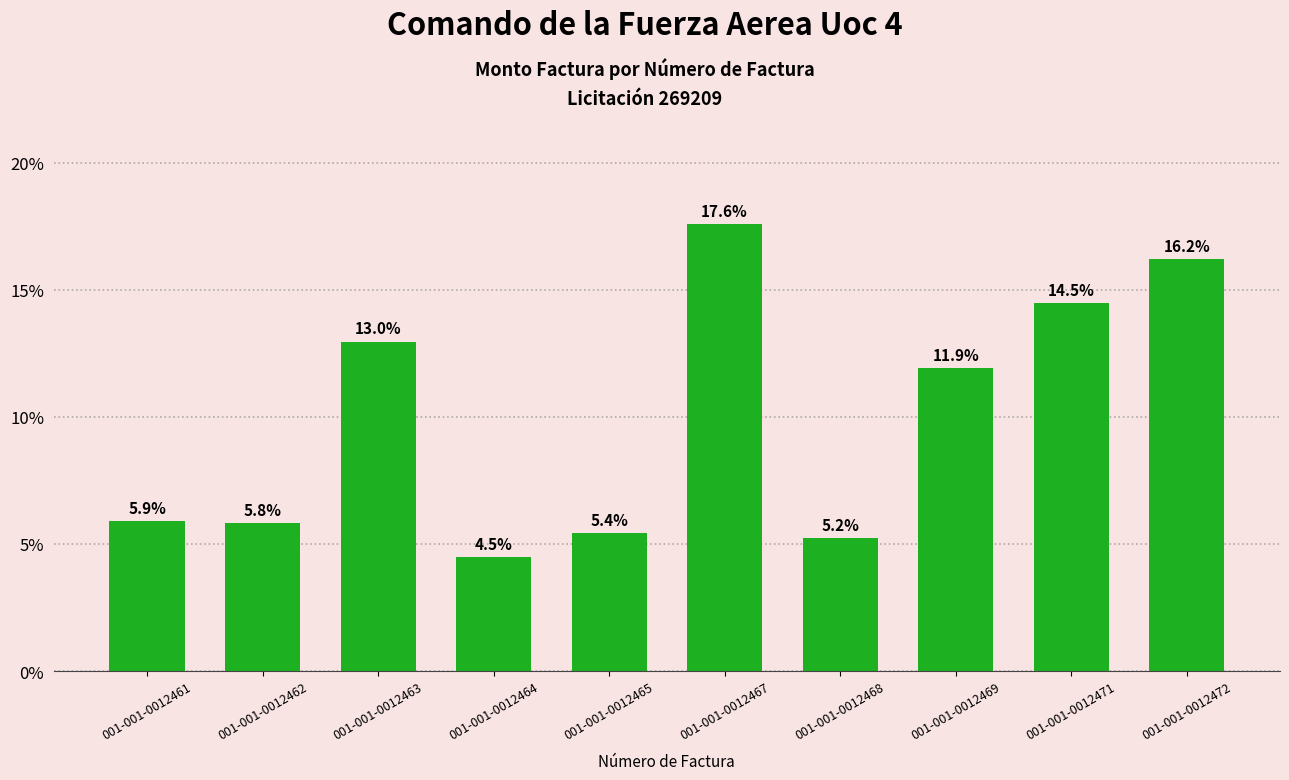

The value at 001-001-0012471 is 8.9. True or false?

False